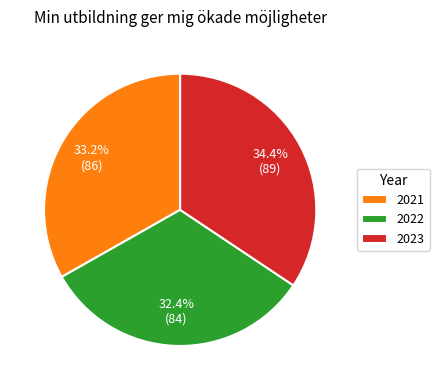

Rank the categories by value from highest to lowest.

2023, 2021, 2022